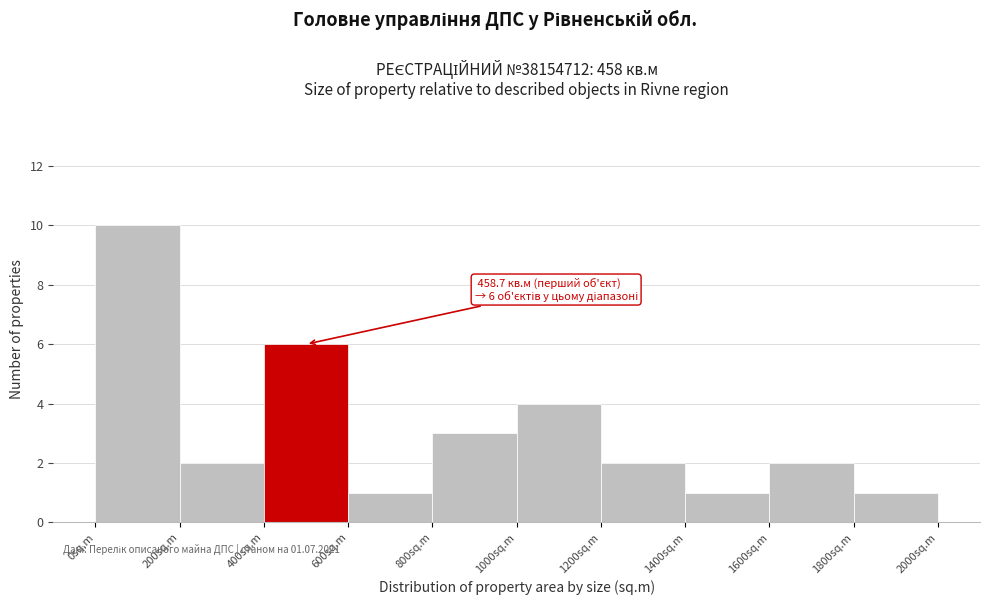

Which range on the x-axis has the tallest bar?

0 to 200